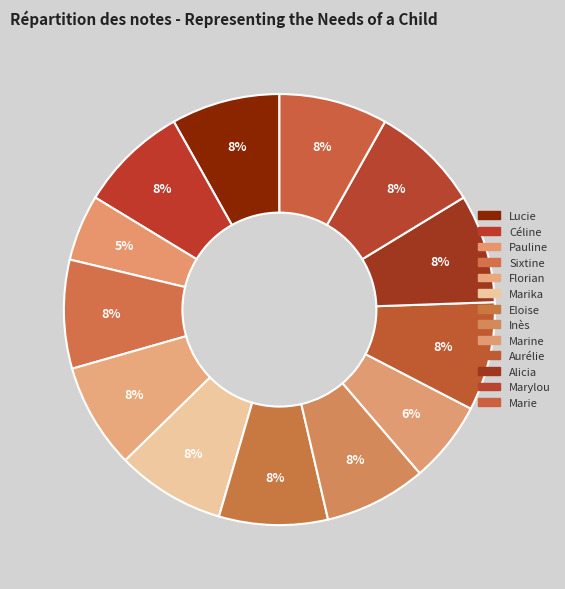

To the nearest percent, what is the average slice percentage?

8%